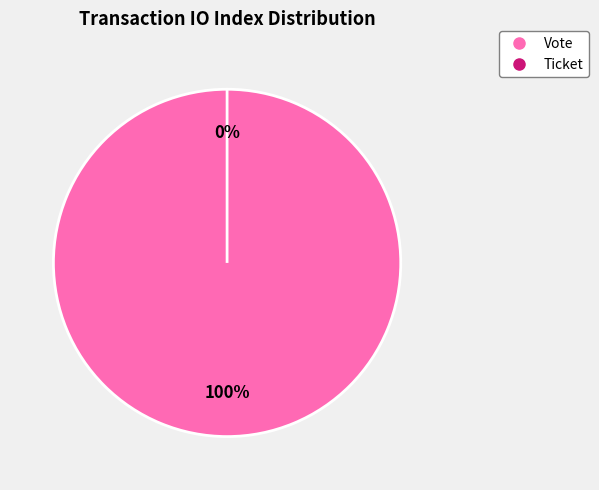

True or false: Vote accounts for 91% of the total.

False